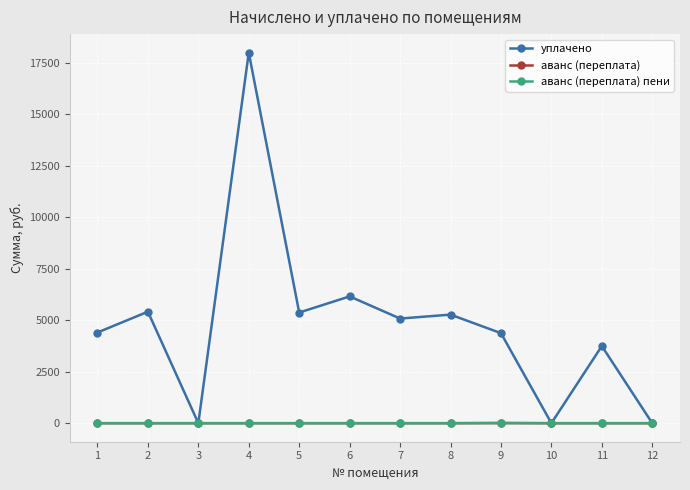

At which category does уплачено reach its first local valley?

3